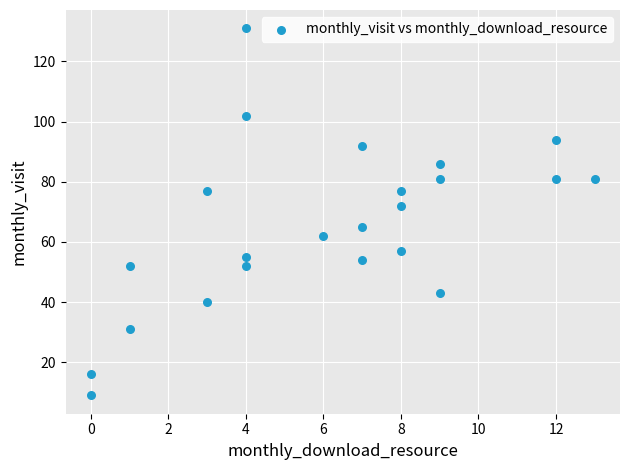

What Y value in the scatter plot is closest to 70?

72